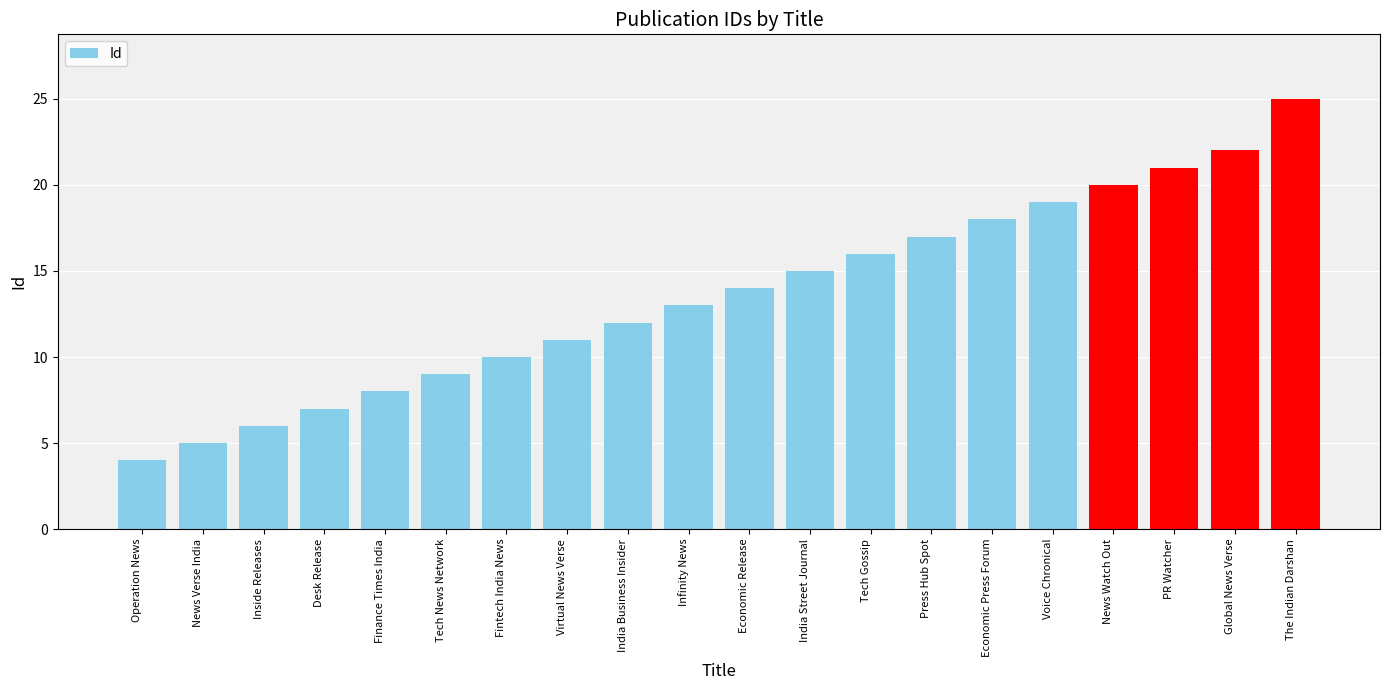

At which category does the chart reach its peak across all series?

The Indian Darshan